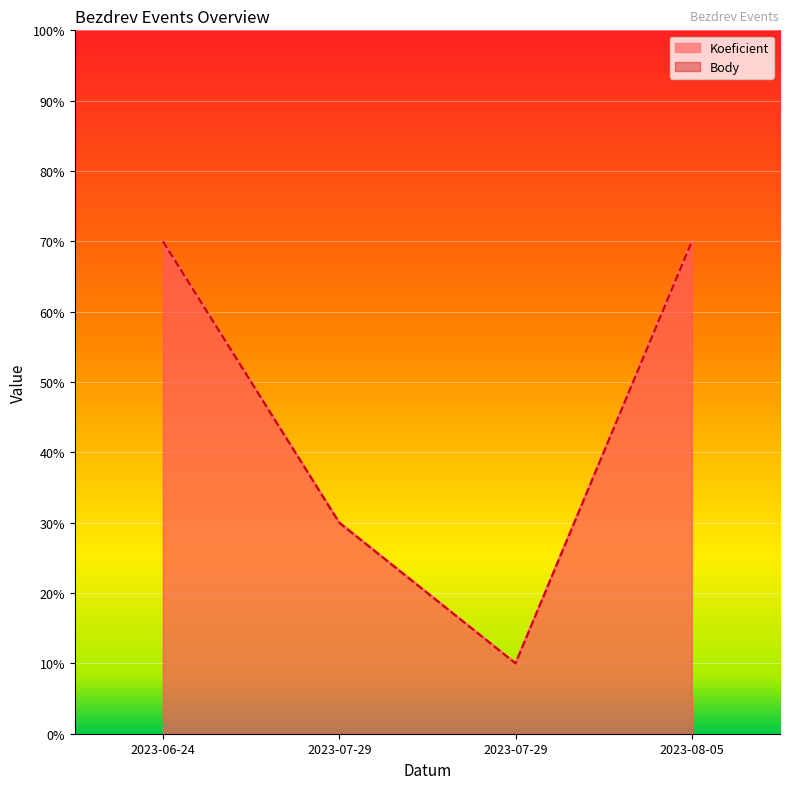

True or false: Koeficient and Body cross at least once.

False